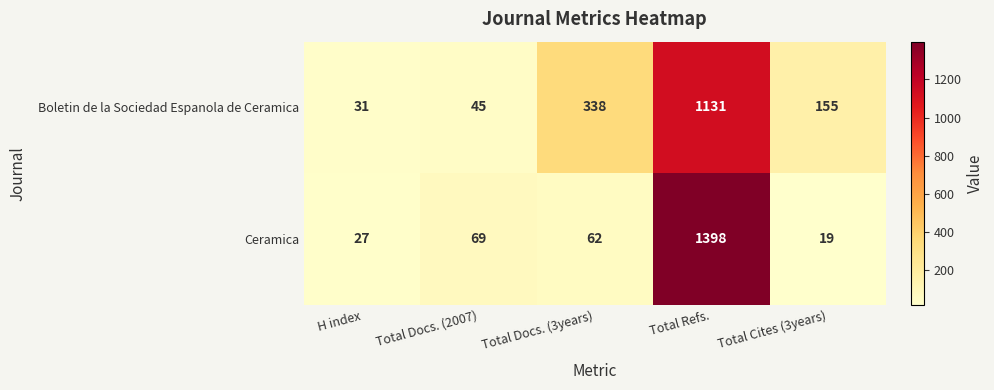

Which label corresponds to the largest value in the chart?

Total Refs.